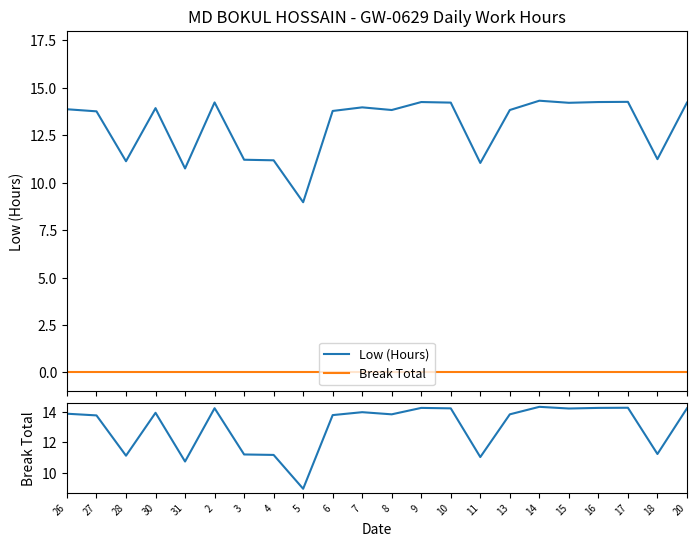

What position from the right is 16?

4